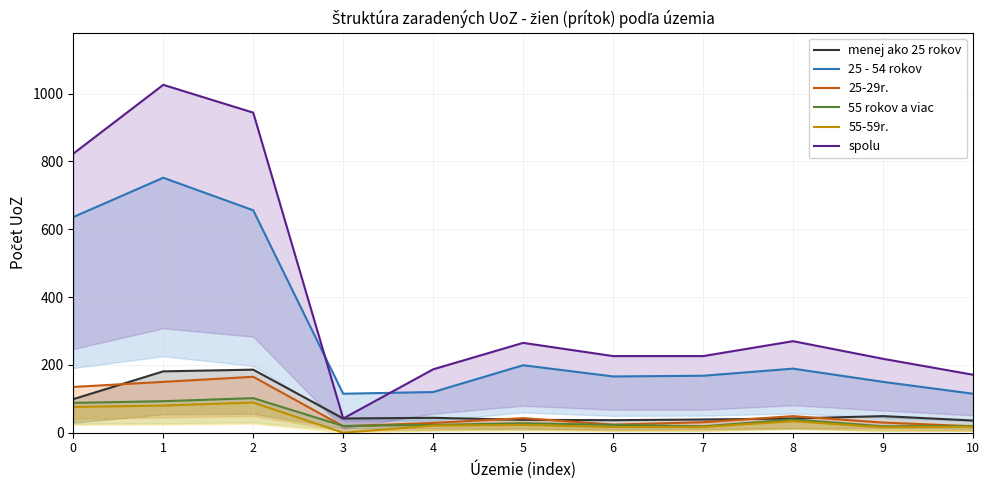

Reading left to right, what are all the values shown in this chart?

menej ako 25 rokov: 99	181	186	42	44	38	37	39	42	49	36
25 - 54 rokov: 636	752	656	115	120	199	166	168	189	150	115
25-29r.: 135	150	165	19	29	43	24	31	49	30	19
55 rokov a viac: 88	93	102	20	23	28	23	19	39	19	20
55-59r.: 76	80	89	0	21	23	17	17	34	16	18
spolu: 823	1026	944	42	187	265	226	226	270	218	171